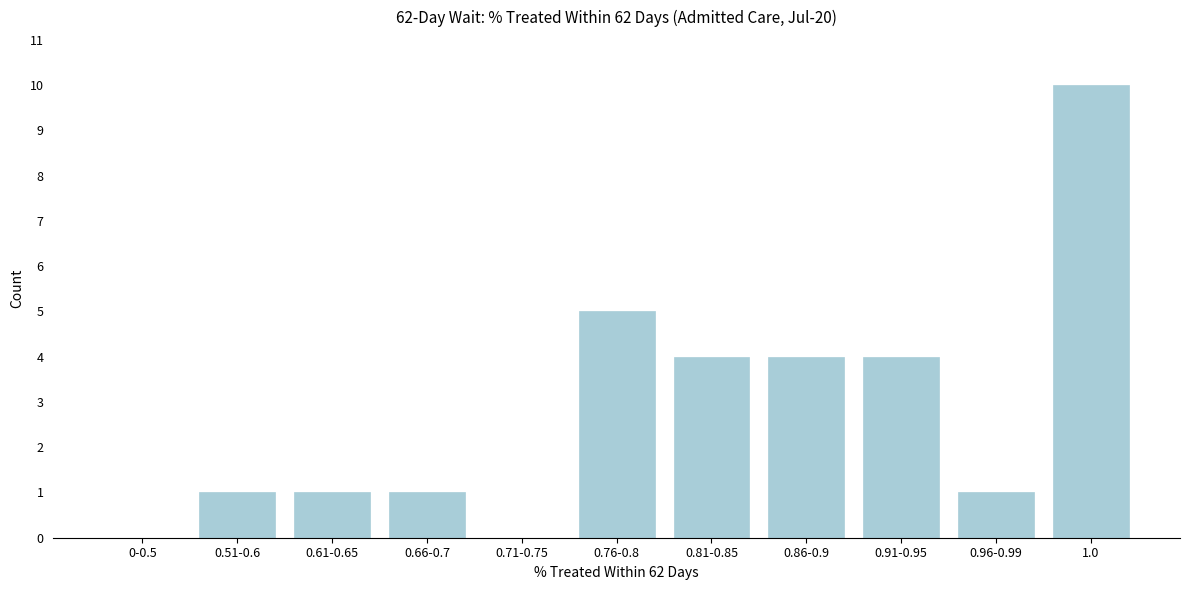

Reading left to right, list all the values displayed in this chart.

0-0.5=0	0.51-0.6=1	0.61-0.65=1	0.66-0.7=1	0.71-0.75=0	0.76-0.8=5	0.81-0.85=4	0.86-0.9=4	0.91-0.95=4	0.96-0.99=1	1.0=10